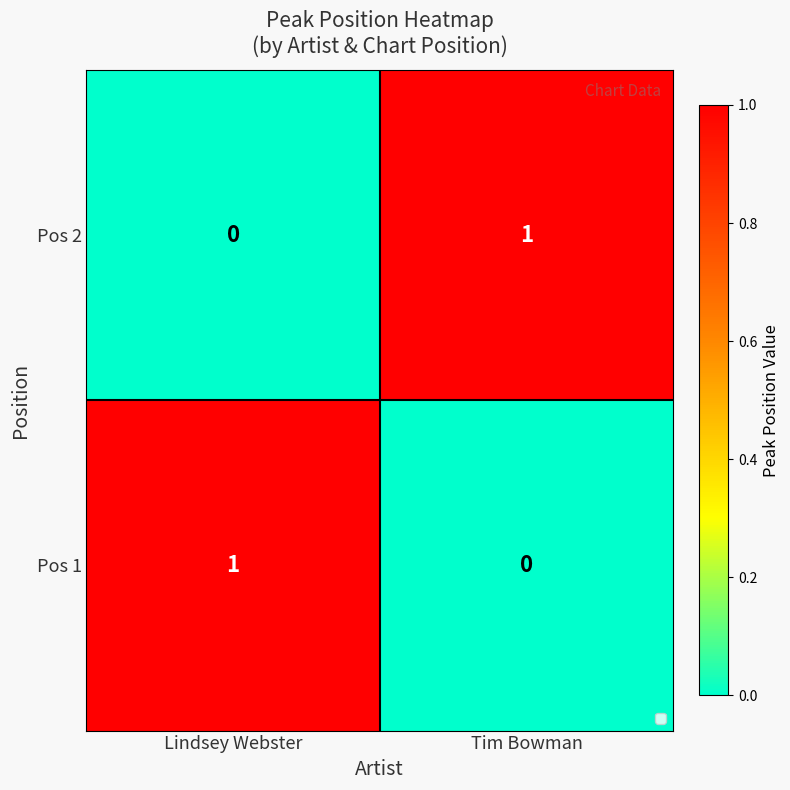

Rank the series at Tim Bowman from lowest to highest value.

Pos 1, Pos 2